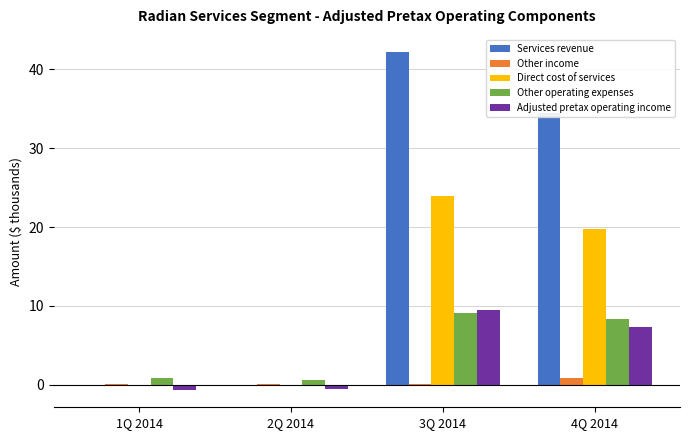

Which series changed the most between 2Q 2014 and 3Q 2014?

Services revenue